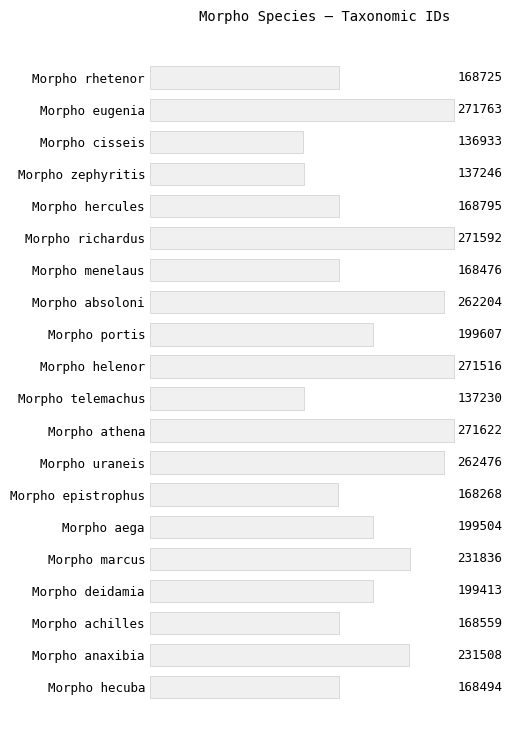

How many series are shown in this chart?

1